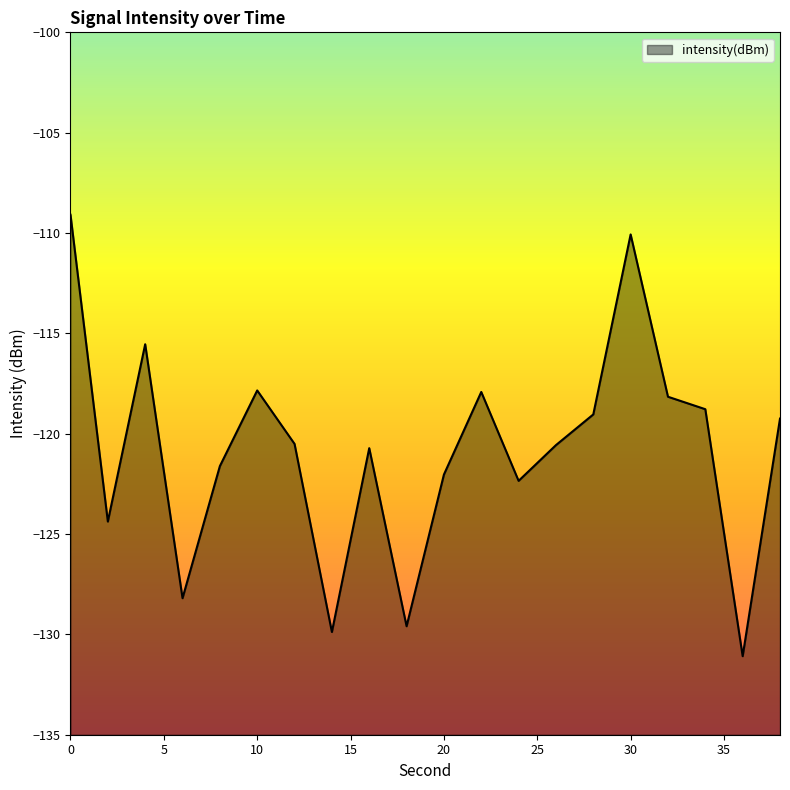

Does the chart display data point markers on the line(s)?

No